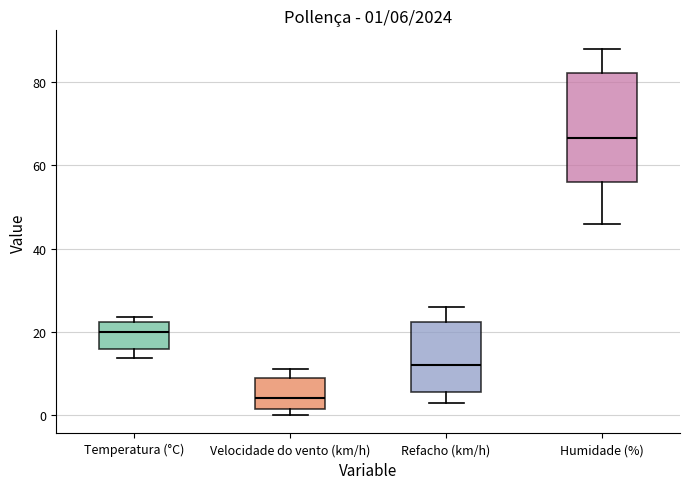

Comparing the boxes themselves (not the whiskers), which one is the tallest?

Humidade (%)